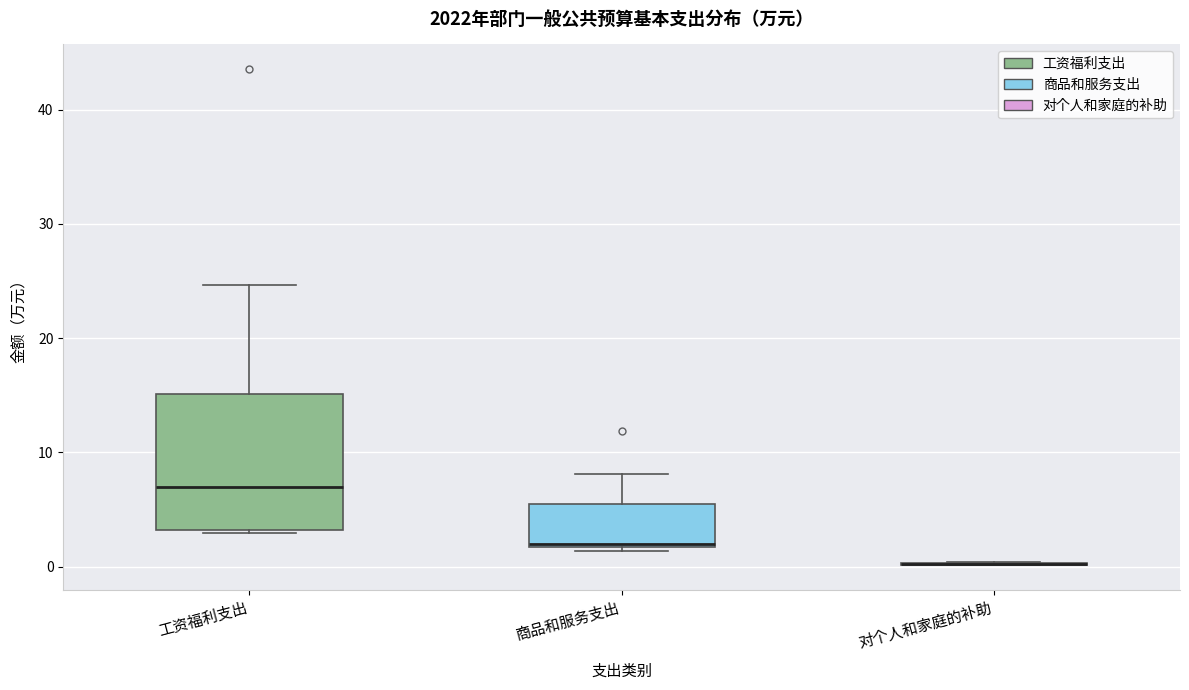

Comparing the boxes themselves (not the whiskers), which one is the tallest?

工资福利支出